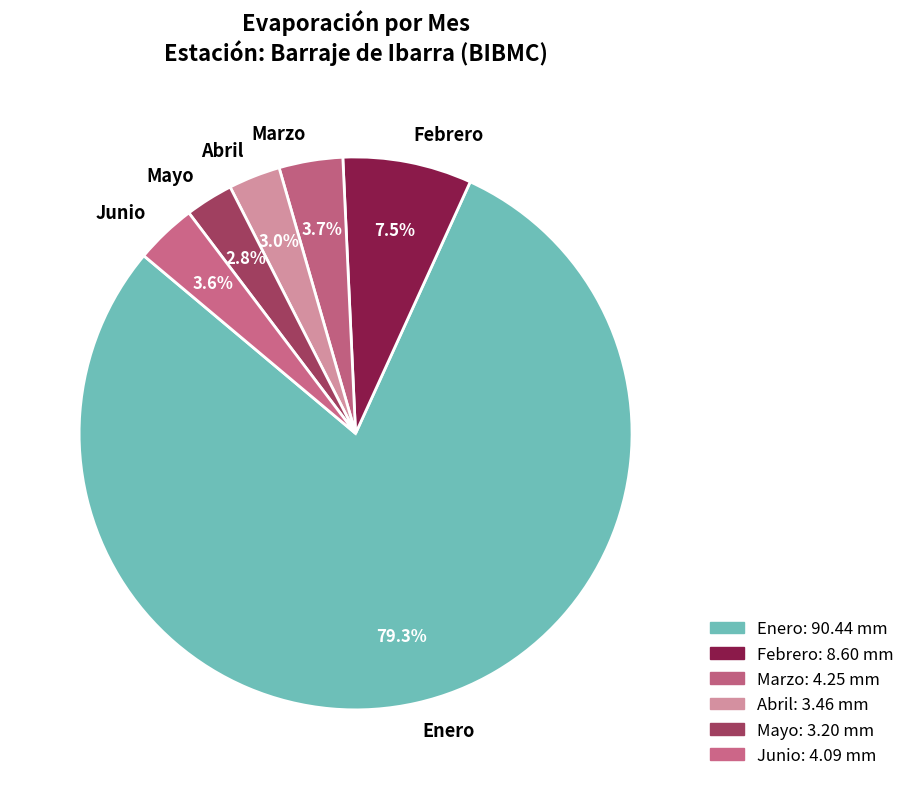

Count the number of slices in the pie.

6